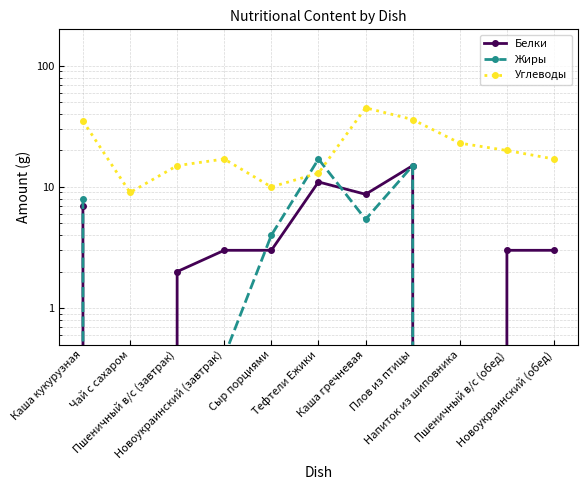

Reading right to left, list all the values displayed in this chart.

Белки: 3.0	3.0	0.0	15.0	8.7	11.0	3.0	3.0	2.0	0.0	7.0
Жиры: 0.4	0.1	0.0	15.0	5.4	17.0	4.0	0.4	0.1	0.0	8.0
Углеводы: 17.0	20.0	23.0	36.0	45.0	13.0	10.0	17.0	15.0	9.0	35.0